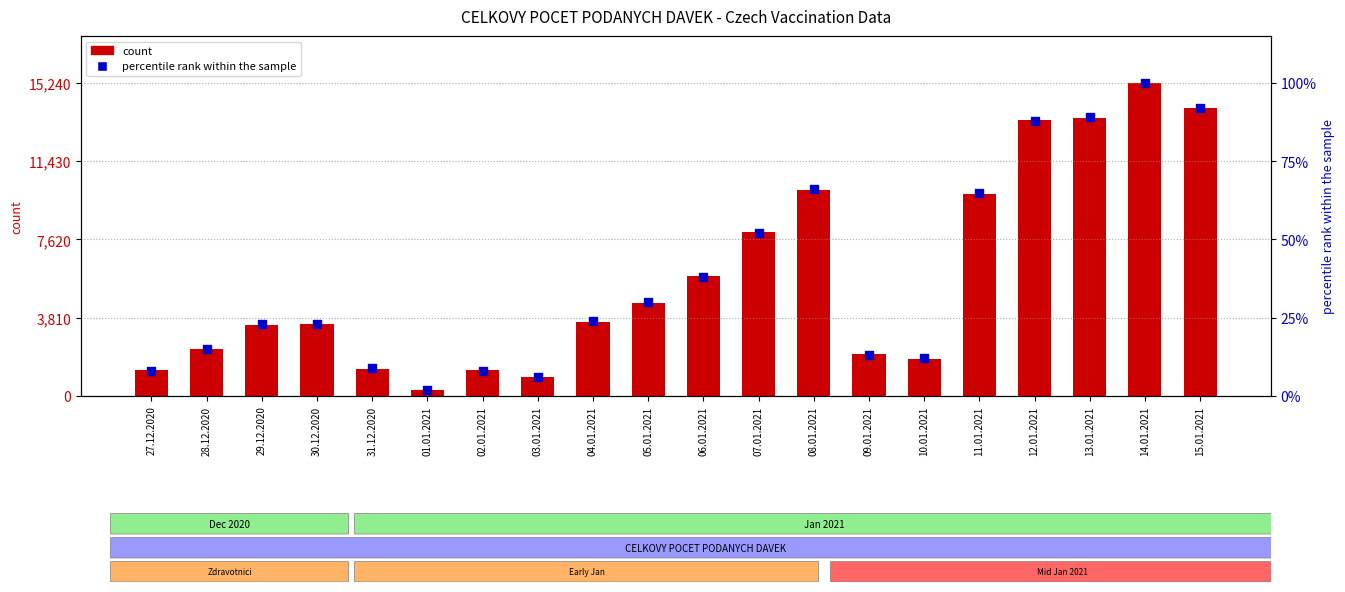

Which series contains the lowest Y value?

percentile rank within the sample